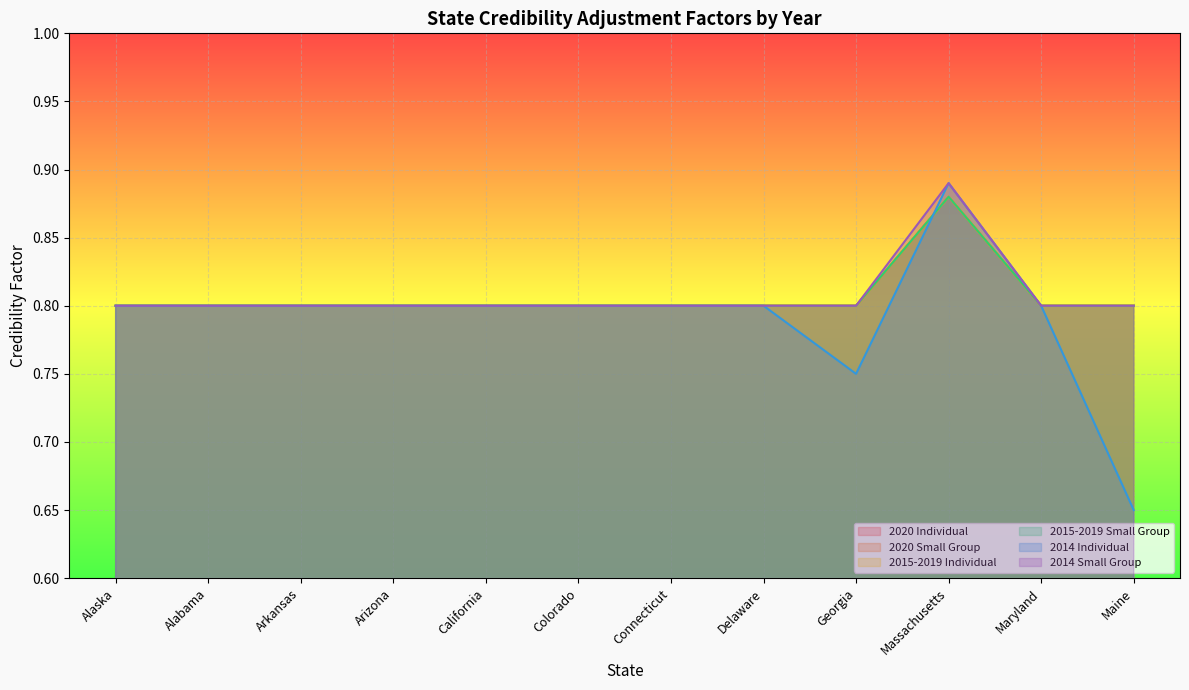

True or false: 2020 Small Group and 2015-2019 Individual intersect in this chart.

False